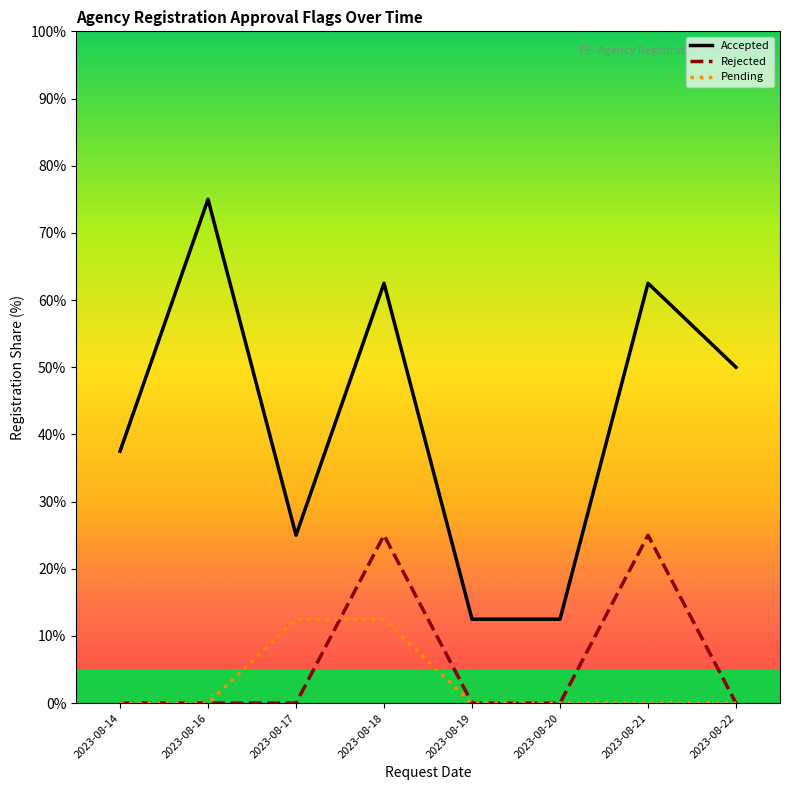

True or false: Accepted and Rejected cross at least once.

False